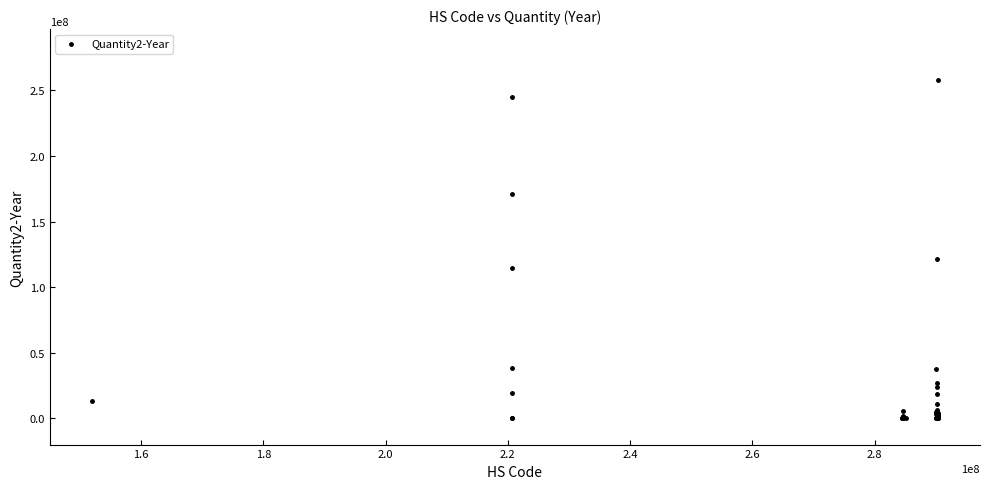

What Y value in the scatter plot is closest to 129009644?

121225246